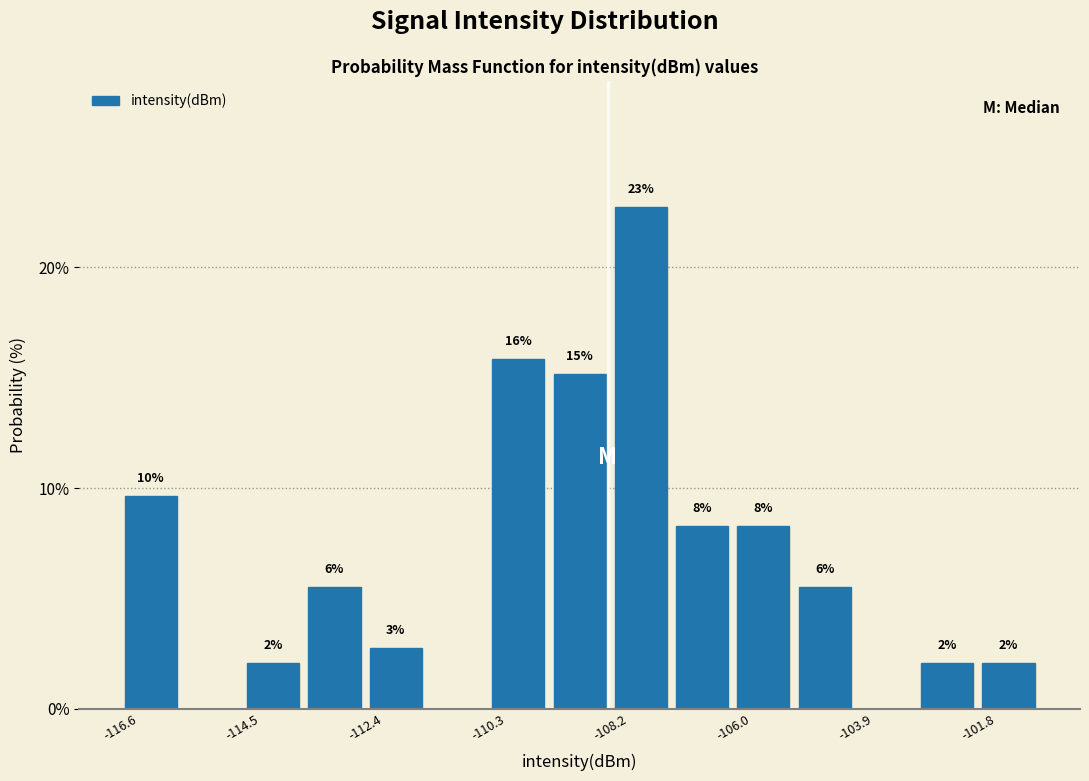

Read against the x-axis, roughly where is the centre of the tallest bar?

-107.5